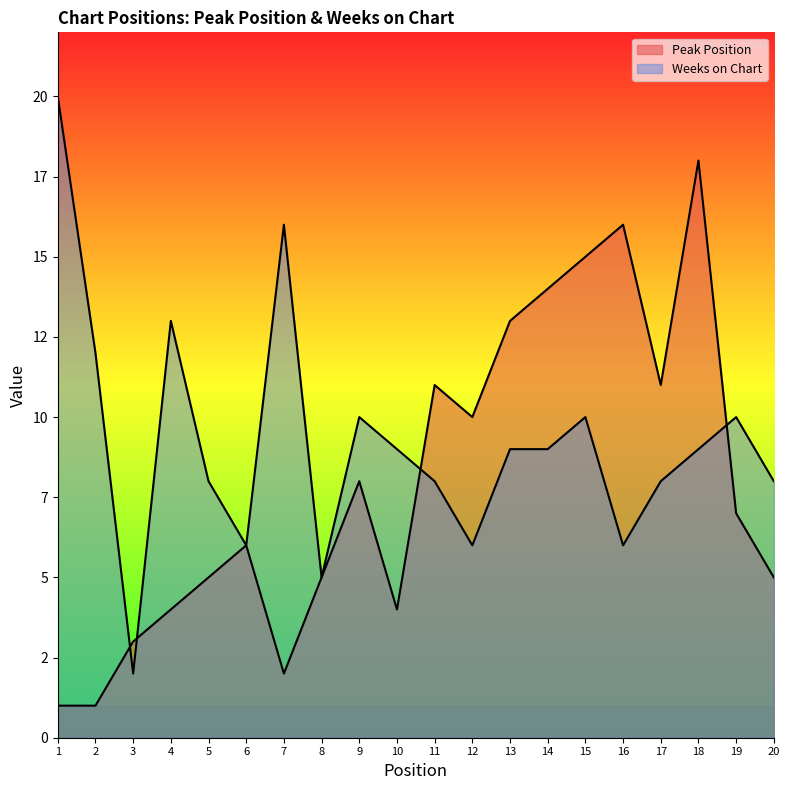

What is the difference between the highest and lowest values at 1?

19